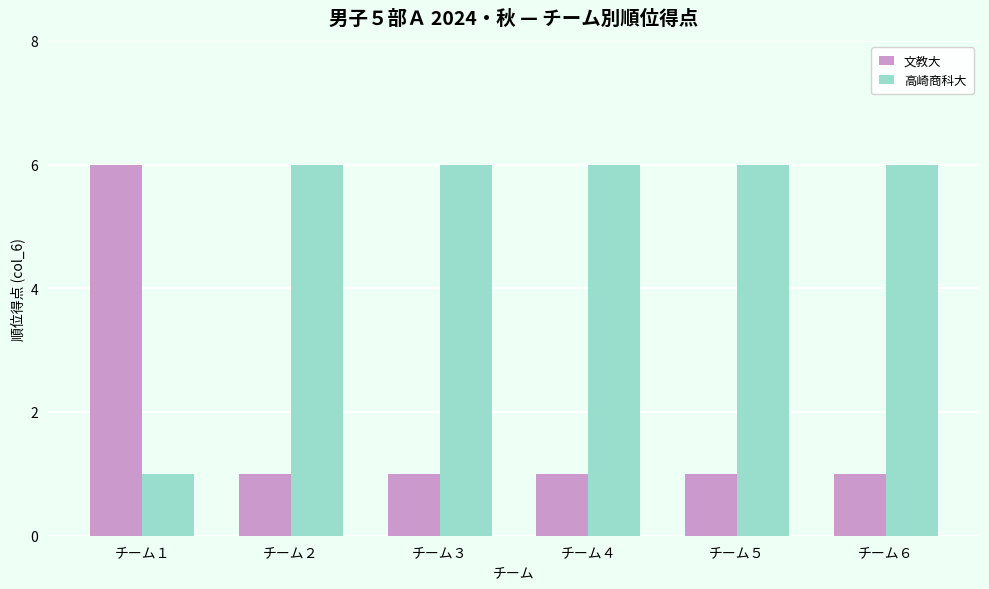

What is the value of the 文教大 bar at the 5th from the left?

1